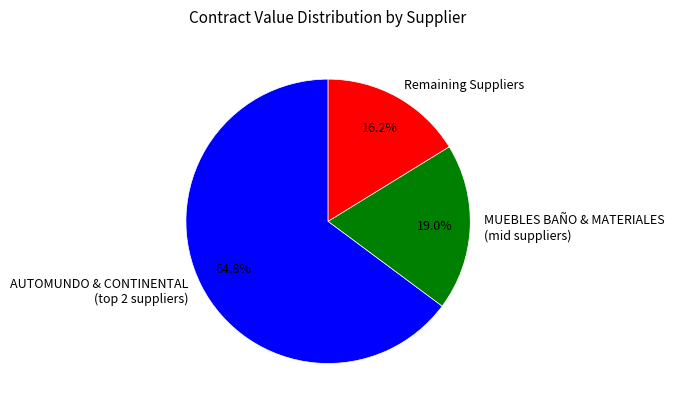

What is the majority slice?

AUTOMUNDO & CONTINENTAL (top 2 suppliers)